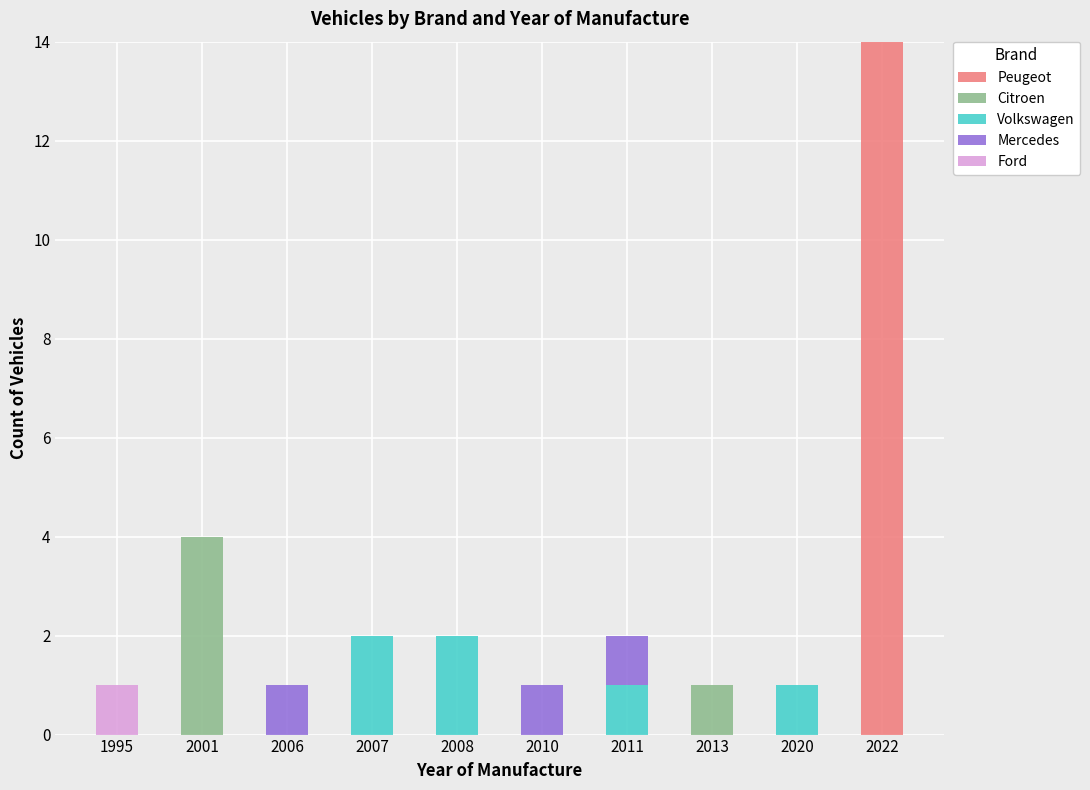

What is the highest value of the Peugeot series?

14